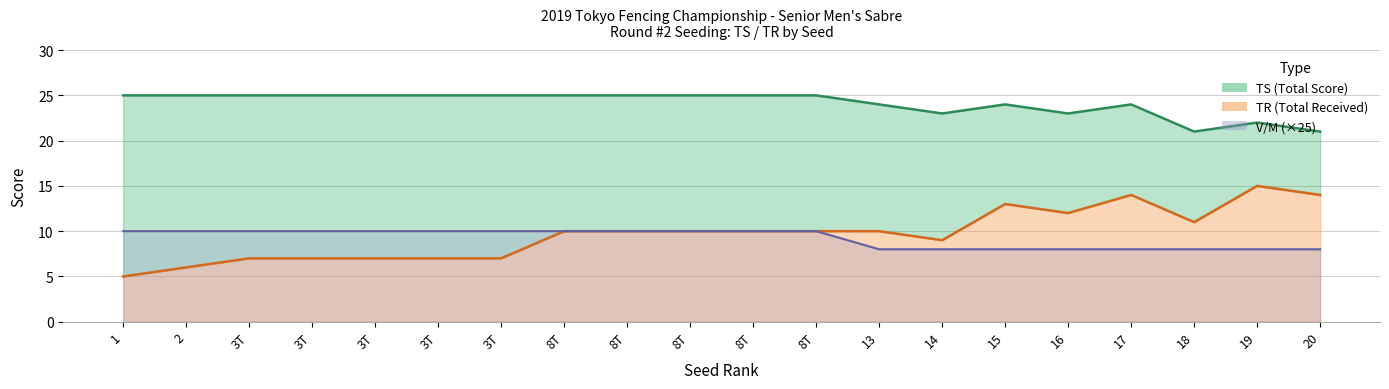

At which label does TR first exceed 10?

15